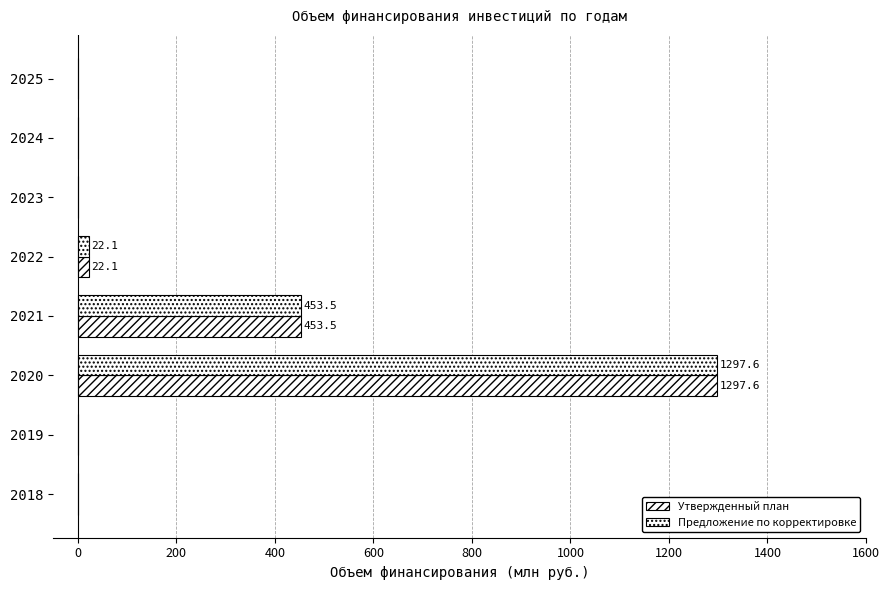

How many data points in Предложение по корректировке are above 0?

3